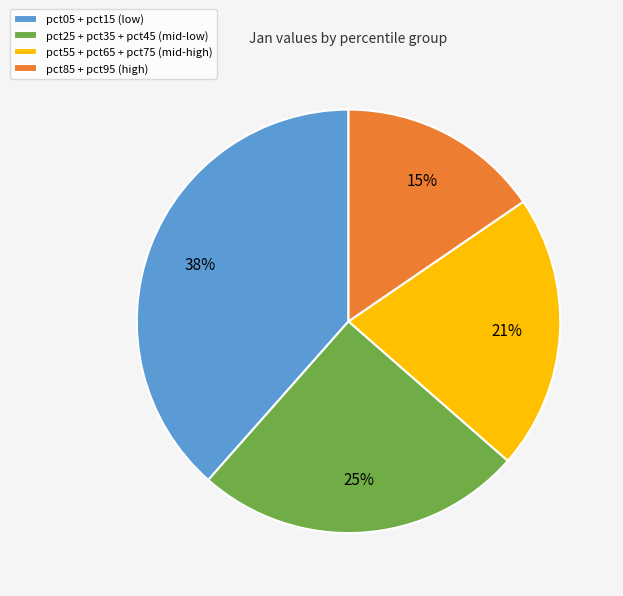

Is it true that pct05 + pct15 (low) is 38% of the pie?

True